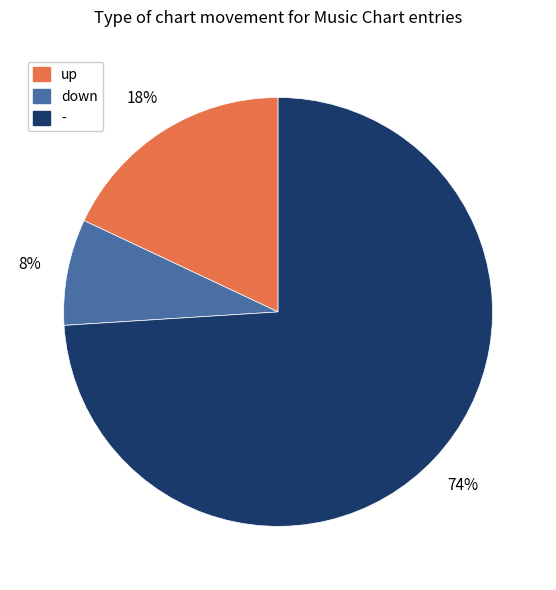

Is it true that - is 74% of the pie?

True